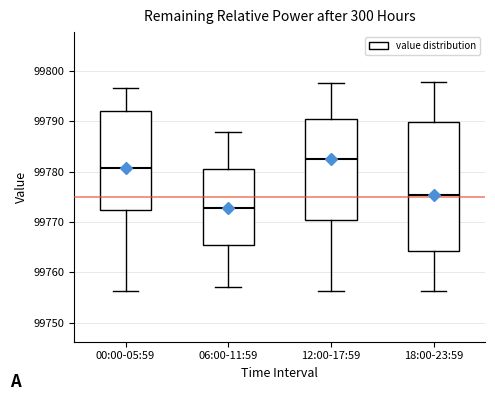

Reading left to right, transcribe this box plot: for each box, give where its median line is, the range the box spans, and where its two whiskers end, as read against the y-axis. The values are not printed on the chart, so give them approximately, as read against the axis.

00:00-05:59: median 99781, box 99772 to 99792, whiskers 99756 to 99797
06:00-11:59: median 99773, box 99765 to 99780, whiskers 99757 to 99788
12:00-17:59: median 99783, box 99771 to 99790, whiskers 99756 to 99798
18:00-23:59: median 99775, box 99764 to 99790, whiskers 99756 to 99798